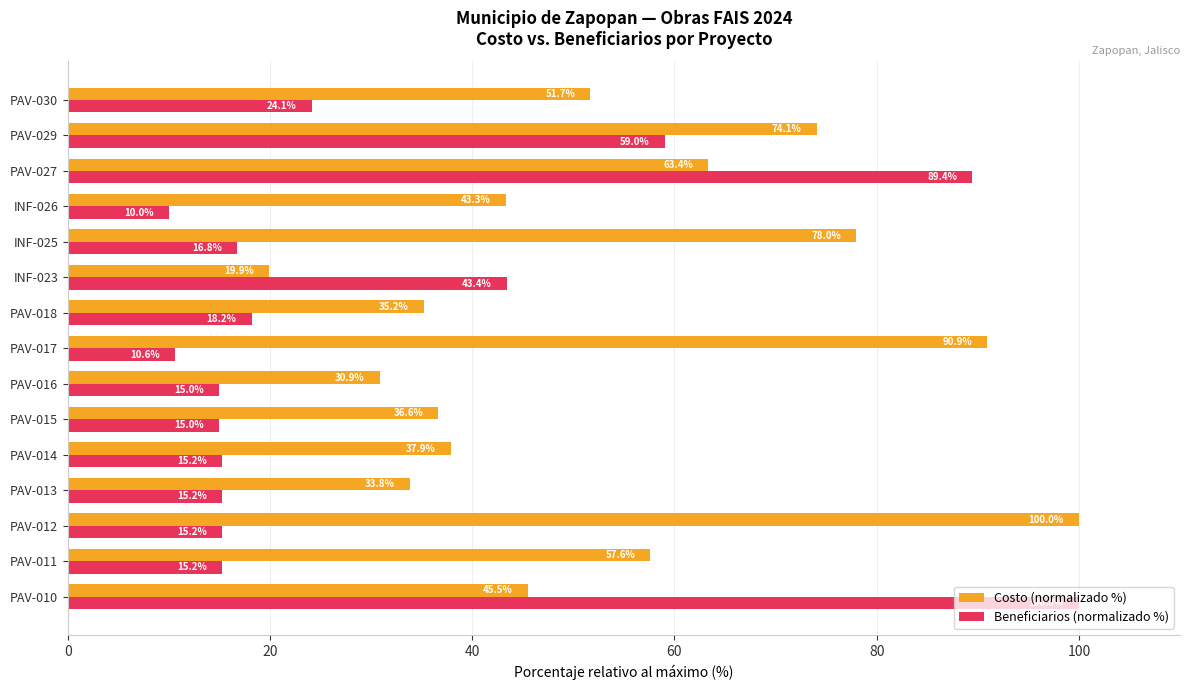

Which series has the largest total across all categories?

Costo (normalizado %)